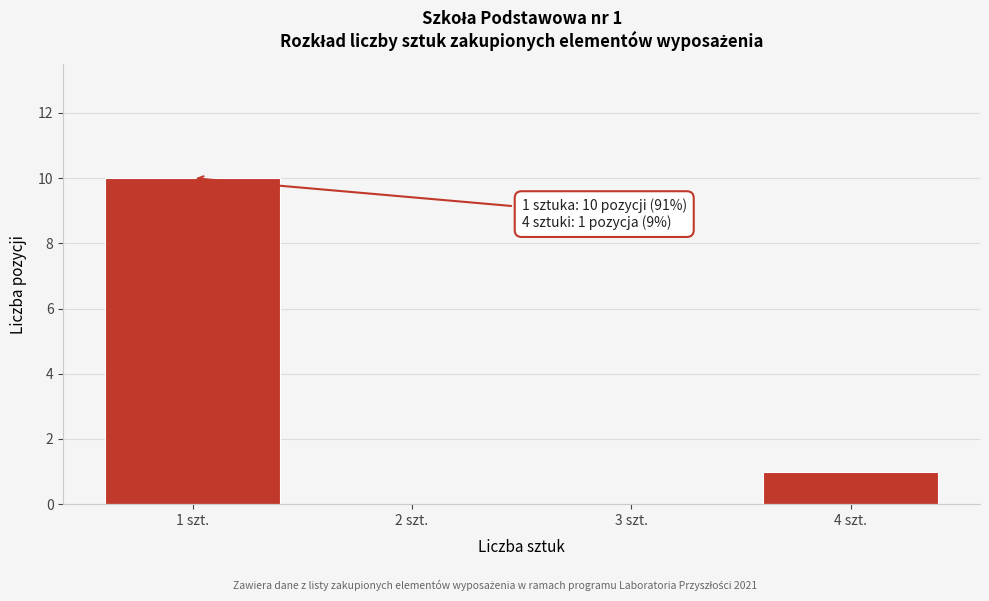

Reading left to right, transcribe all the data shown in this chart.

1 szt.=10	2 szt.=0	3 szt.=0	4 szt.=1